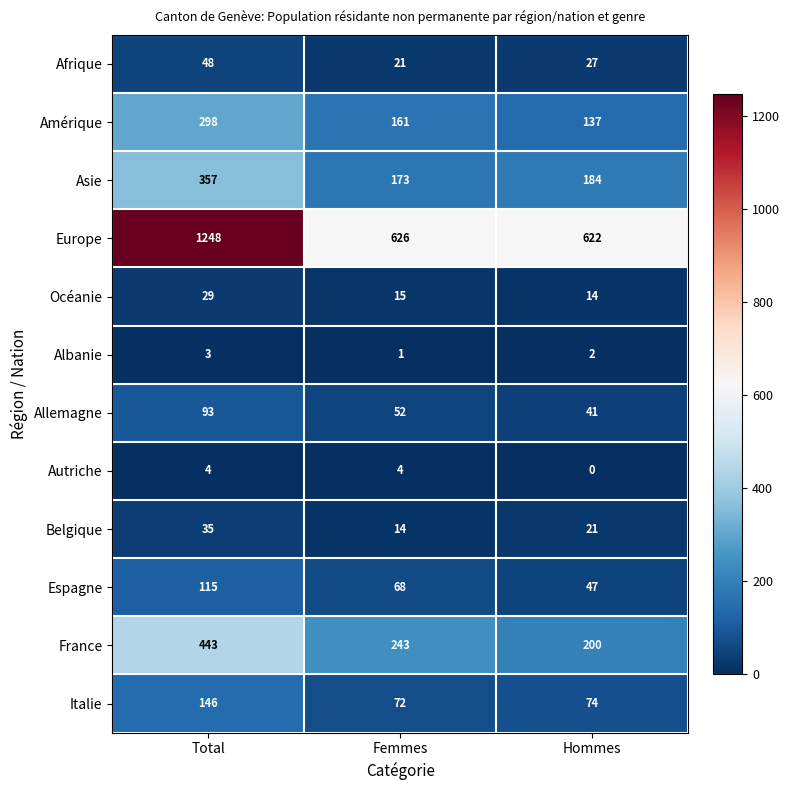

Read the Afrique value at Total.

48